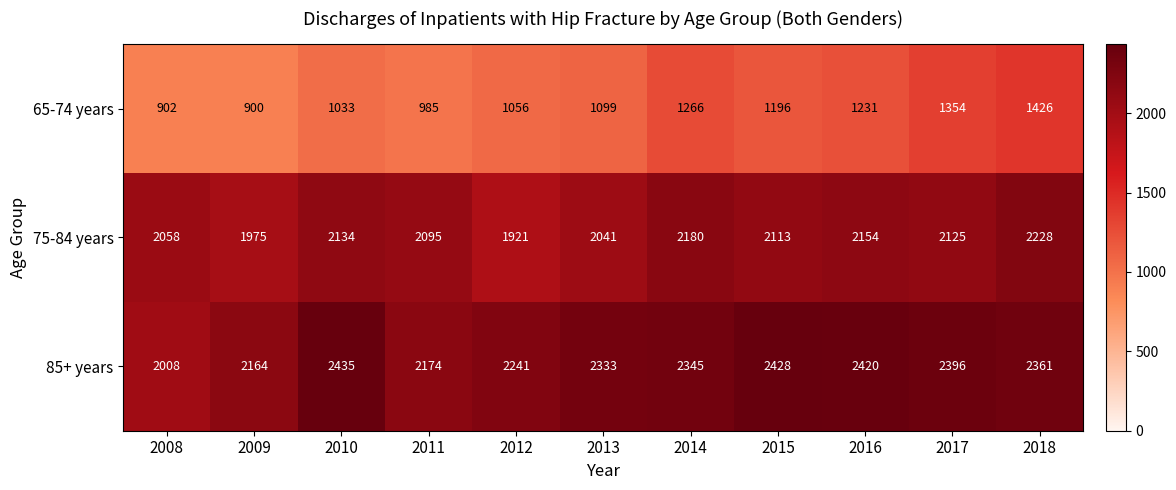

At which category does the chart reach its peak across all series?

2010